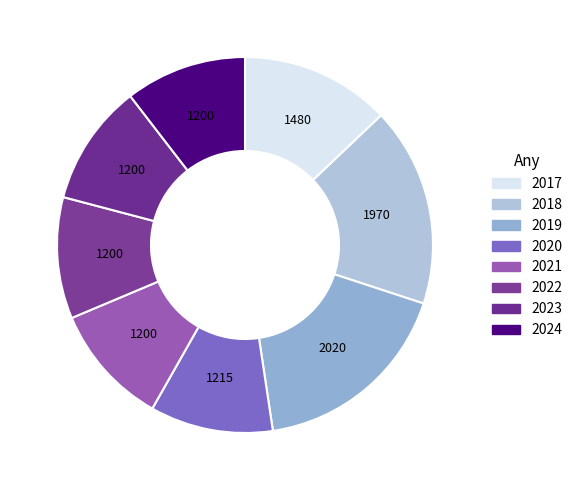

Which category has the smallest portion of the pie?

2021